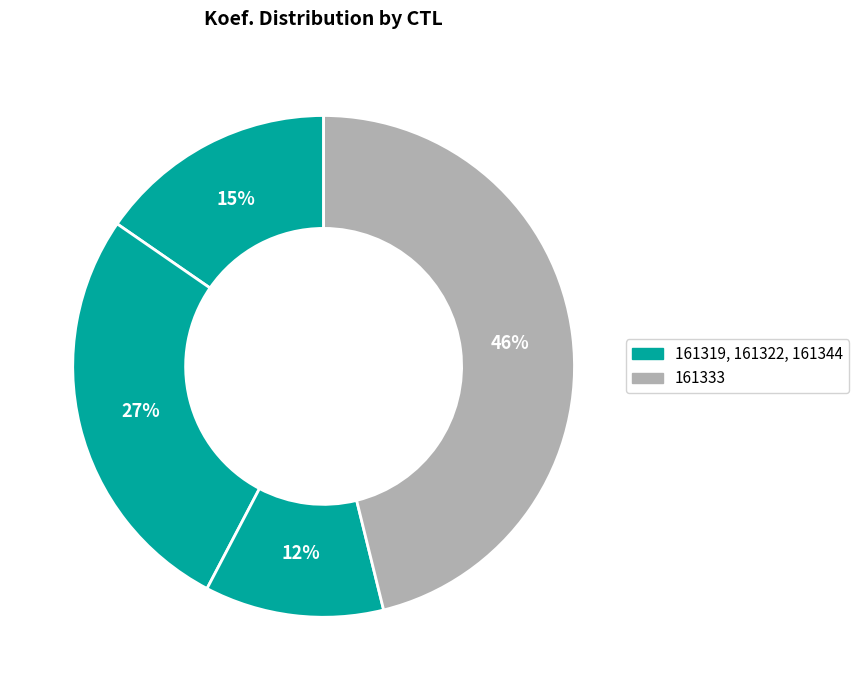

How many segments does this pie chart have?

4